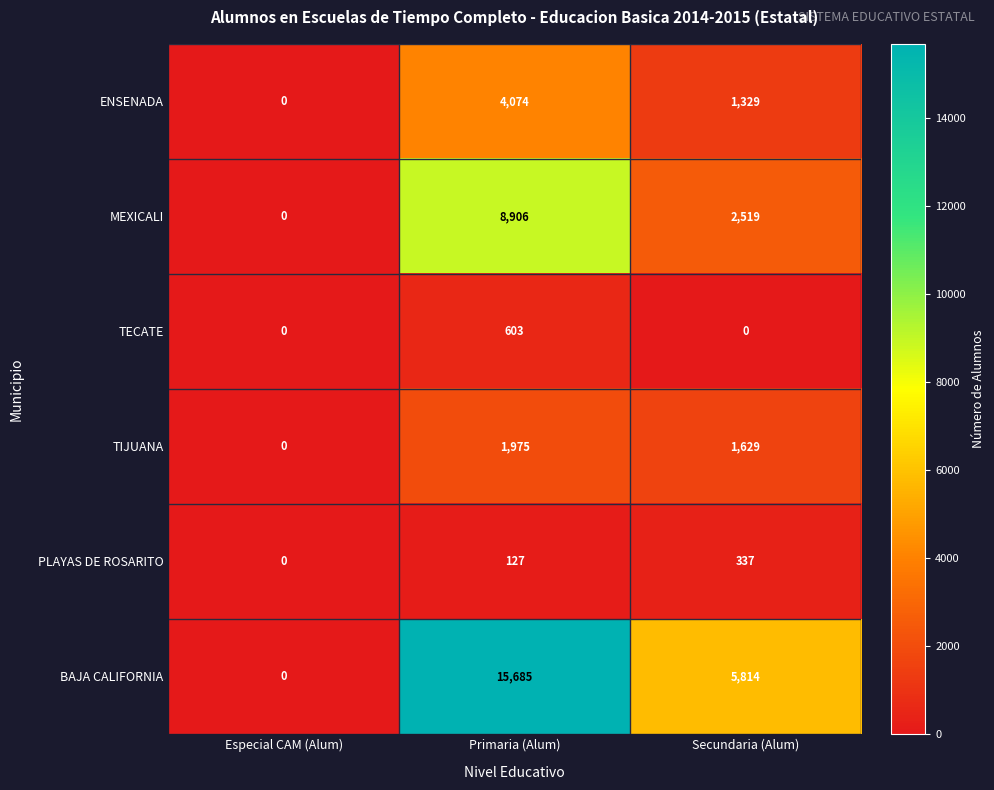

How many series are shown in this chart?

6